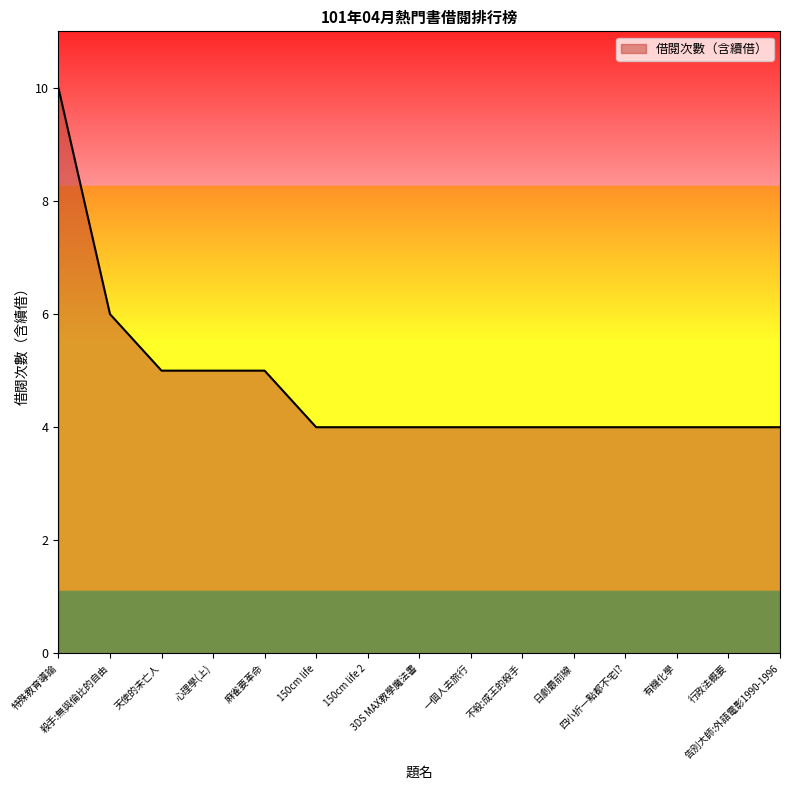

What is the change in value from 心理學(上) to 一個人去旅行?

-1